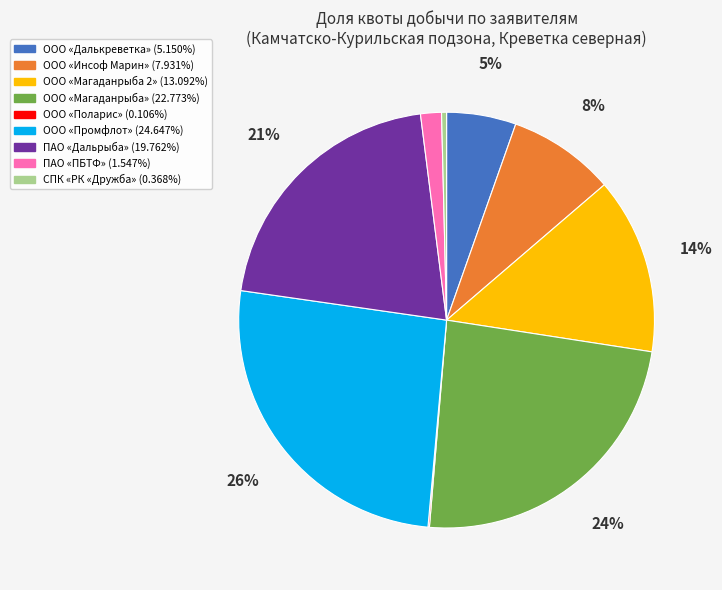

Do ПАО «Дальрыба» and ООО «Далькреветка» together represent more than half of the pie?

No